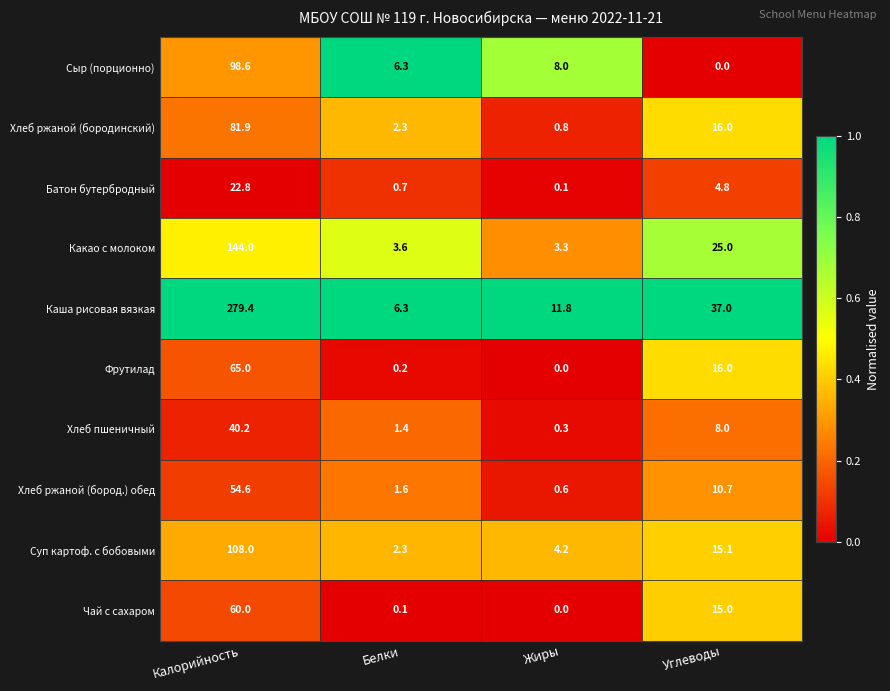

At which label does Сыр (порционно) reach its peak?

Калорийность